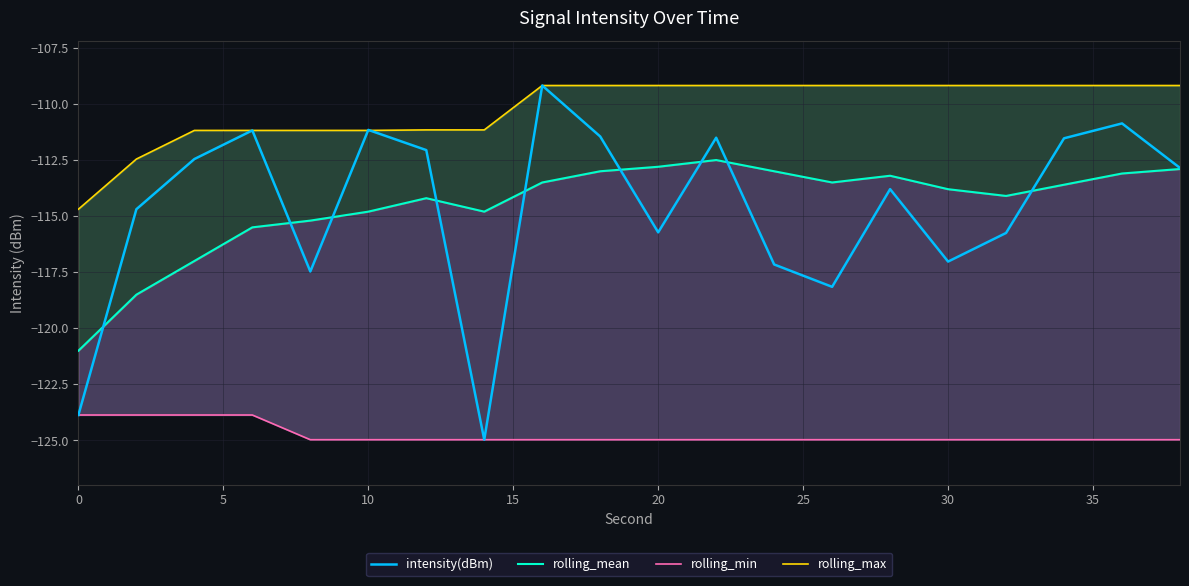

What is the highest value of the intensity(dBm) series?

-109.2